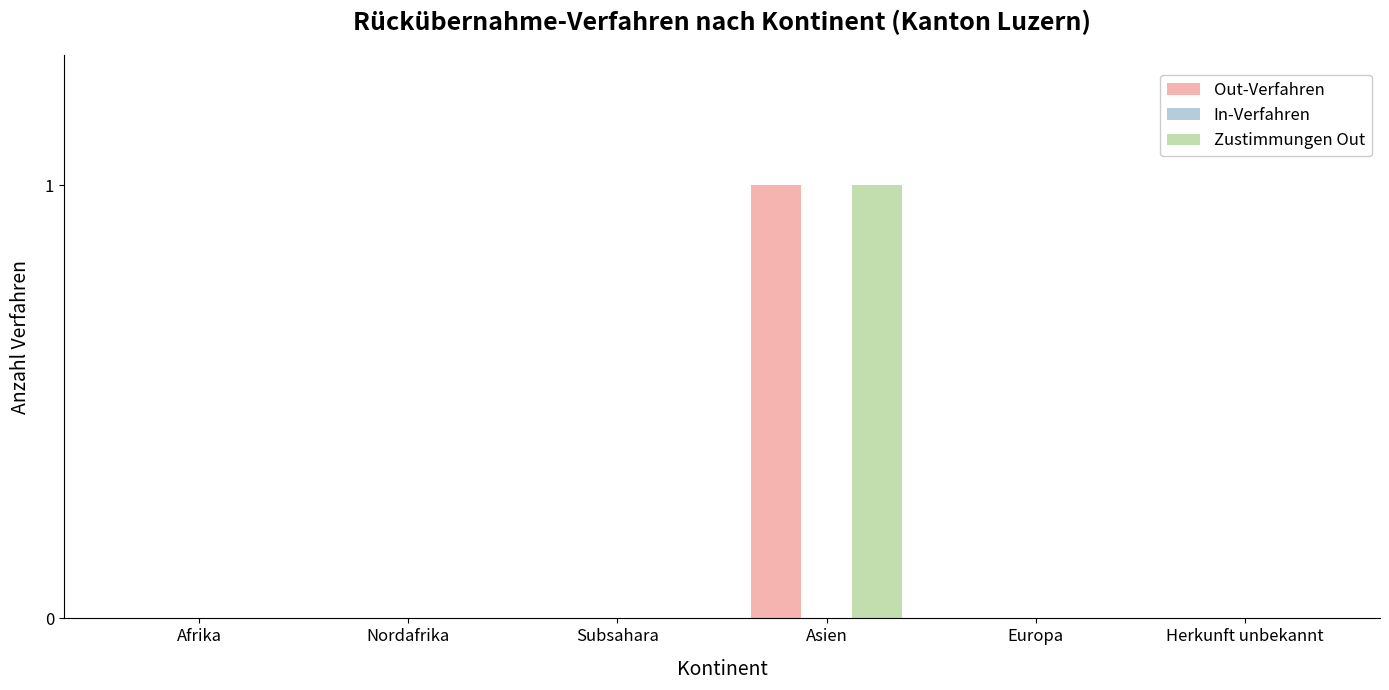

Reading left to right, extract all data points from this chart.

Out-Verfahren: Afrika=0	Nordafrika=0	Subsahara=0	Asien=1	Europa=0	Herkunft unbekannt=0
Zustimmungen Out: Afrika=0	Nordafrika=0	Subsahara=0	Asien=1	Europa=0	Herkunft unbekannt=0